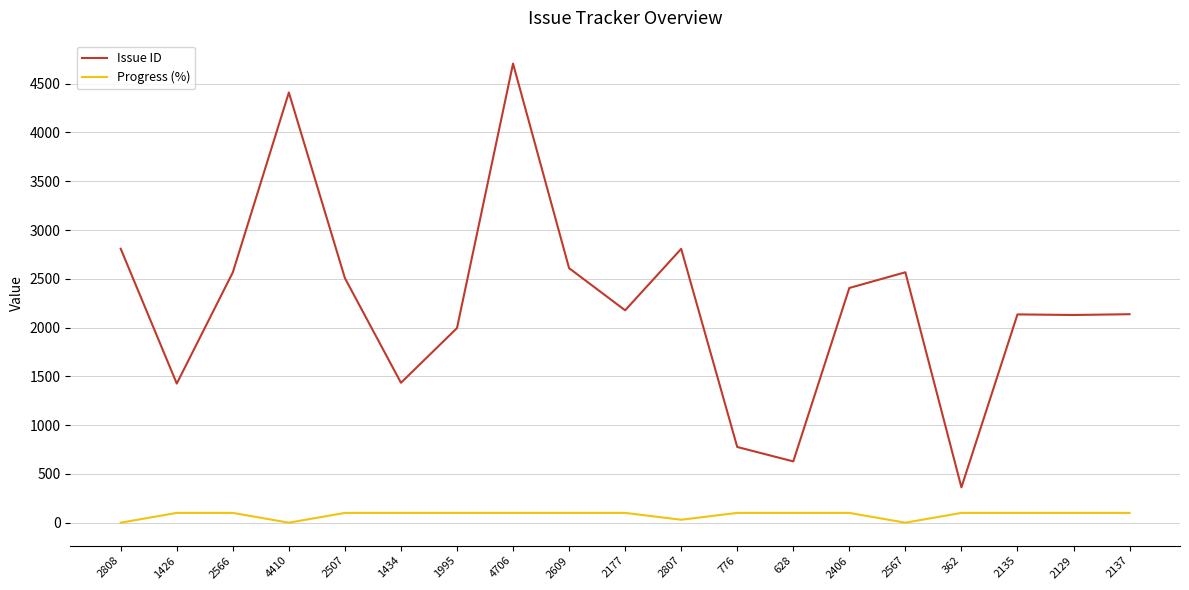

Between 628 and 2129, which series saw the biggest shift?

Issue ID